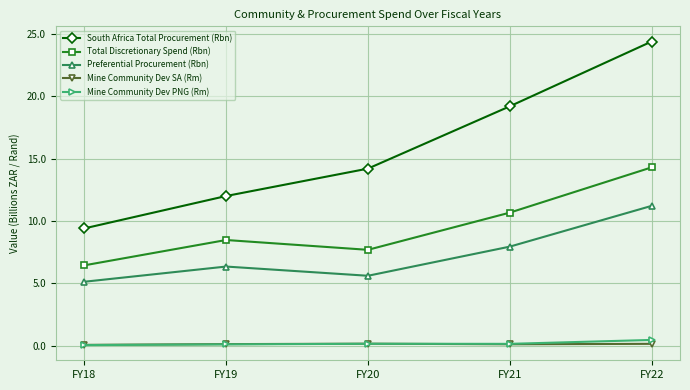

What is the value of the Preferential Procurement (Rbn) point at the 1st from the left?

5.1